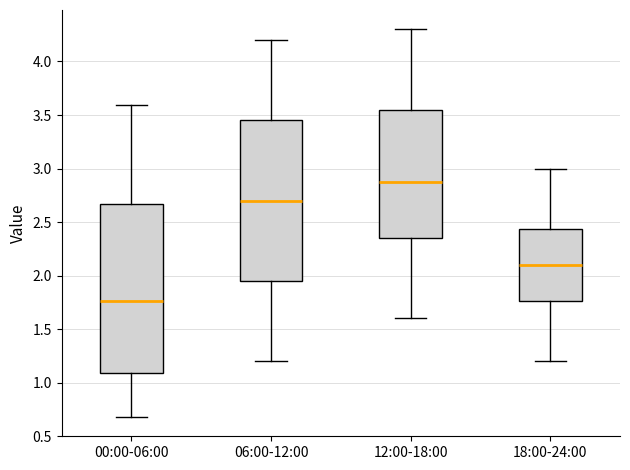

Which box is the tallest, from its lower edge to its upper edge?

00:00-06:00